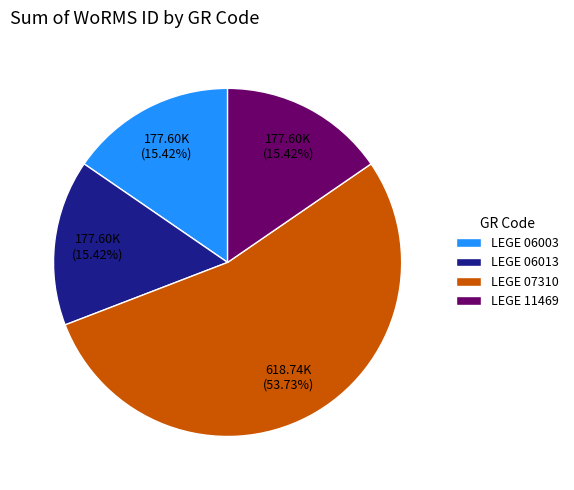

How many segments does this pie chart have?

4